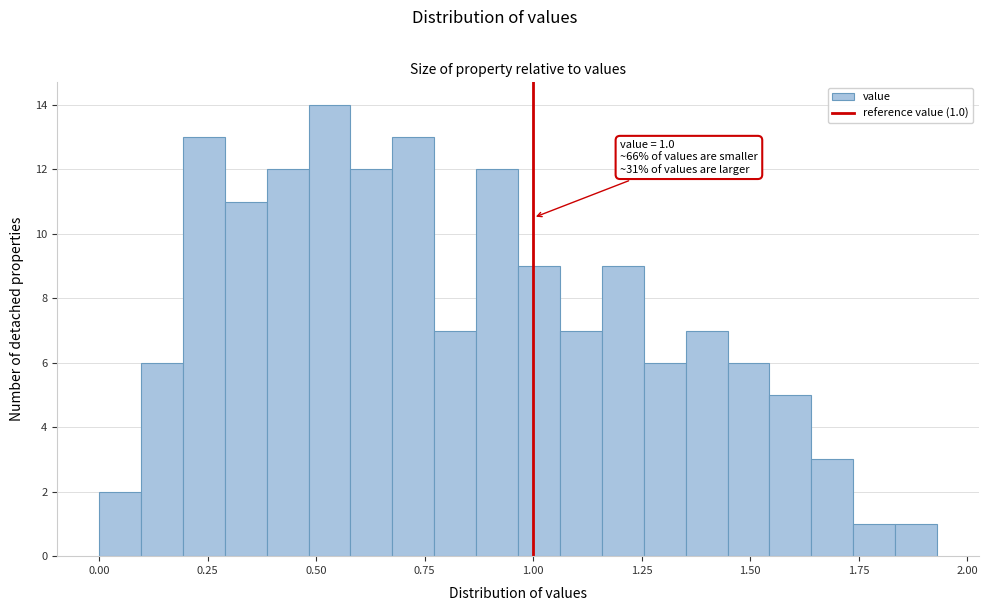

Around what value on the x-axis is the tallest bar? Give the approximate position of its centre, as read against the axis.

0.55